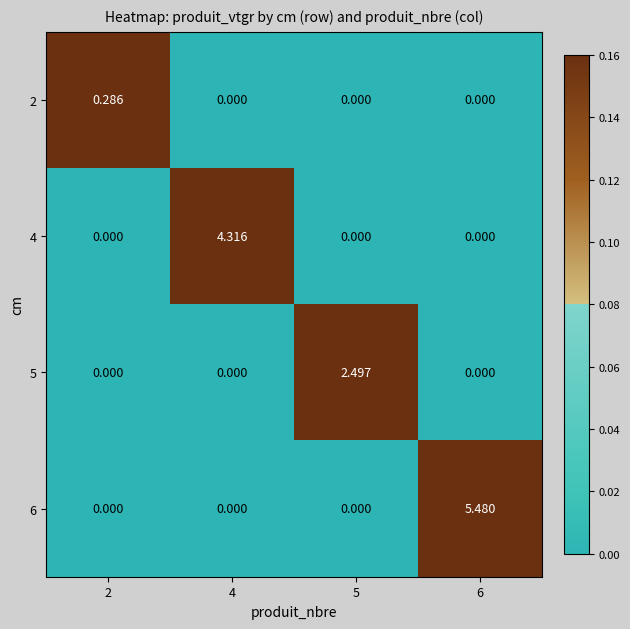

Is the value of 2 at 4 greater than the value of 5 at 5?

No